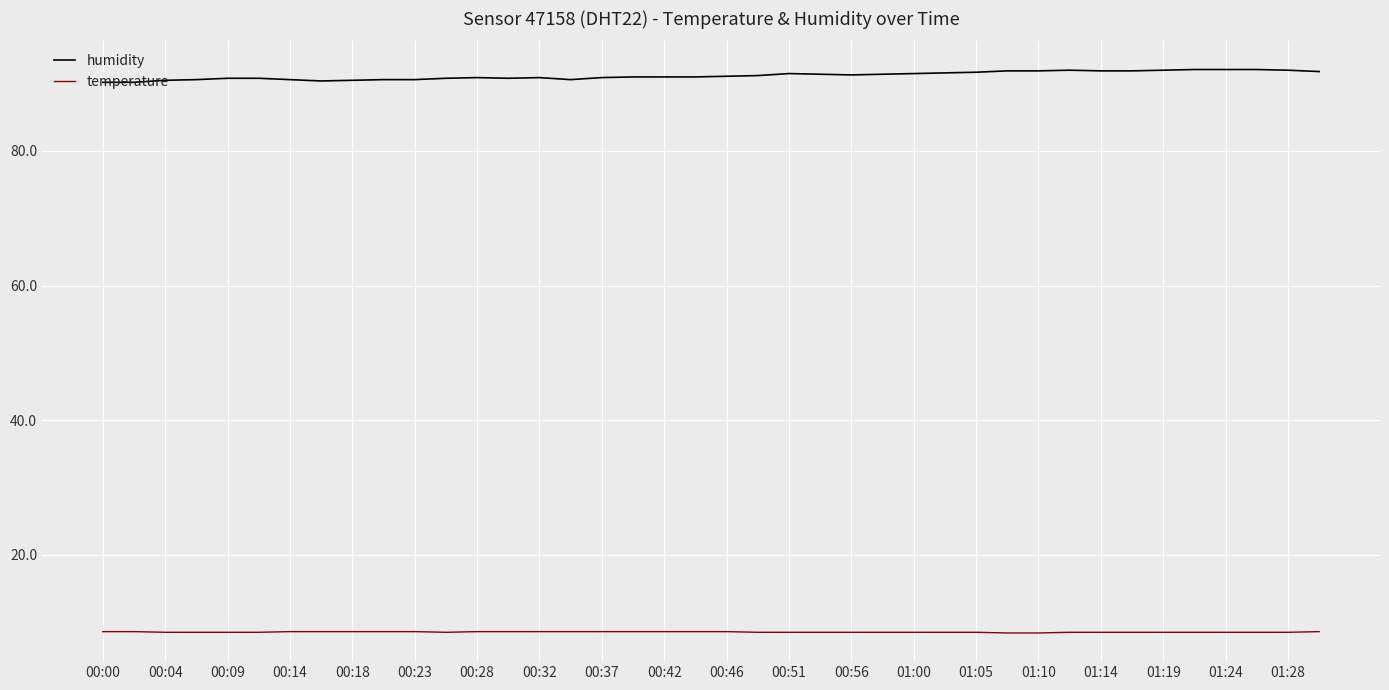

True or false: humidity and temperature cross at least once.

False